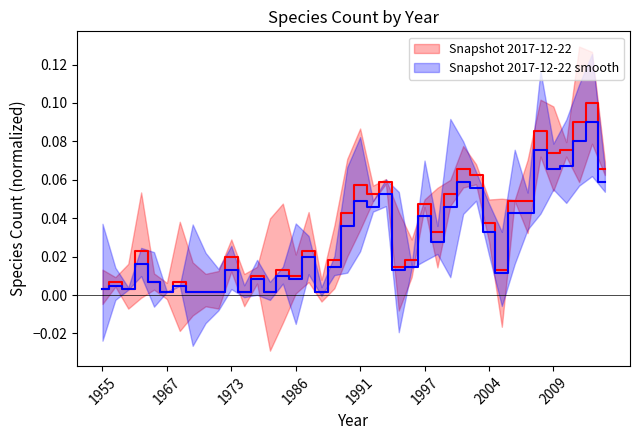

Which series has the largest total across all categories?

Snapshot 2017-12-22